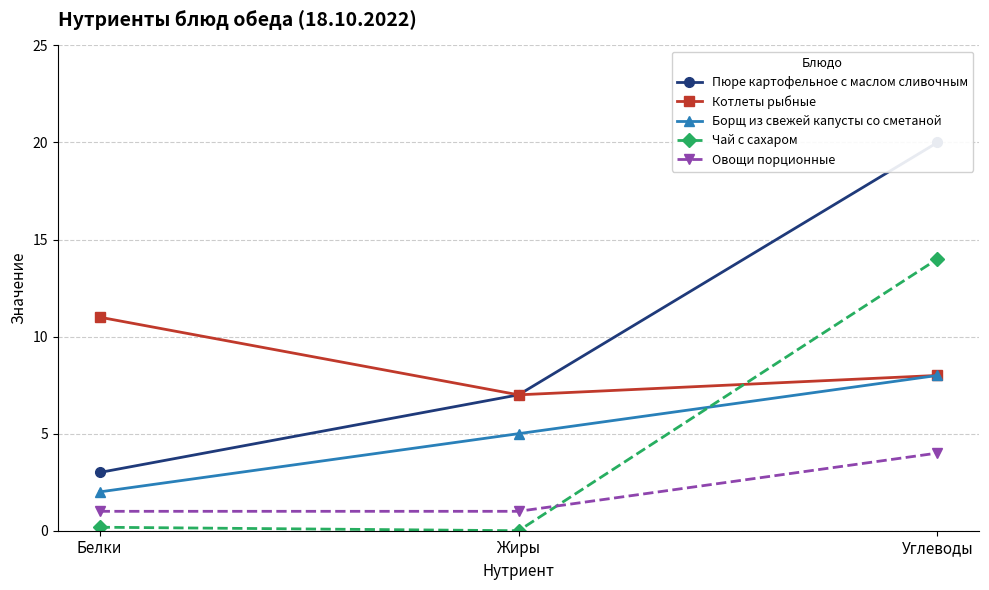

At which label is Борщ из свежей капусты со сметаной closest to 5?

Жиры